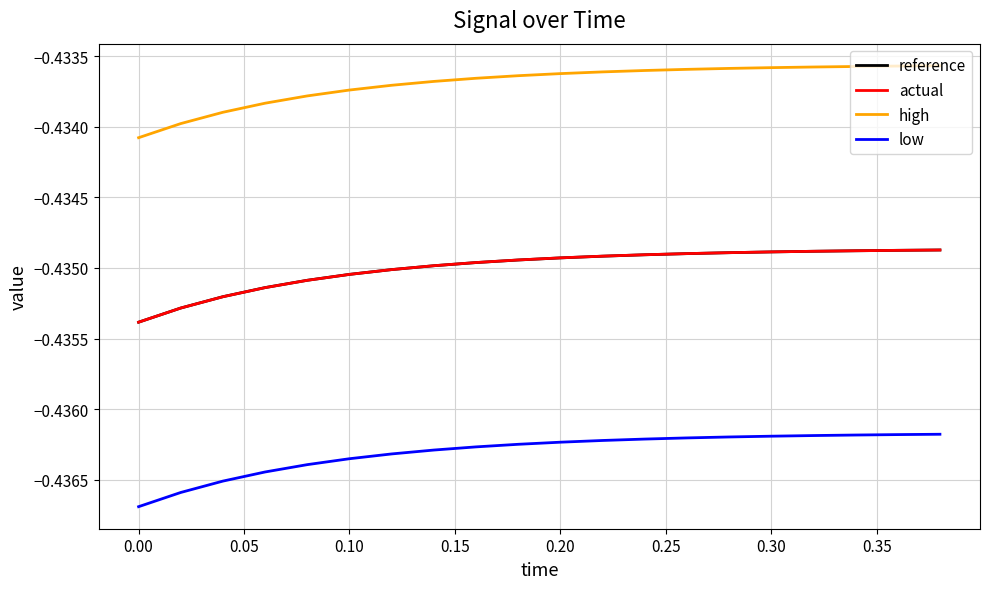

True or false: high and reference intersect in this chart.

False